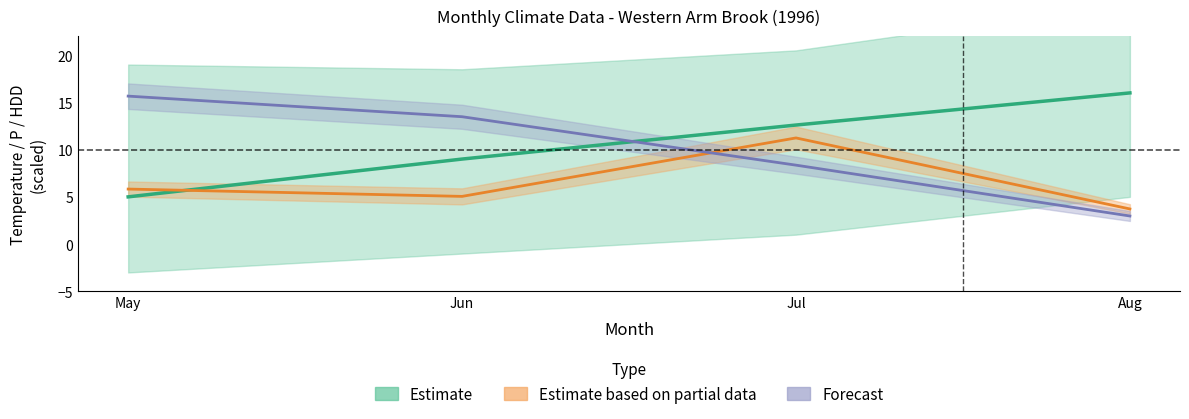

What is the lowest value of the Estimate based on partial data series?

3.7